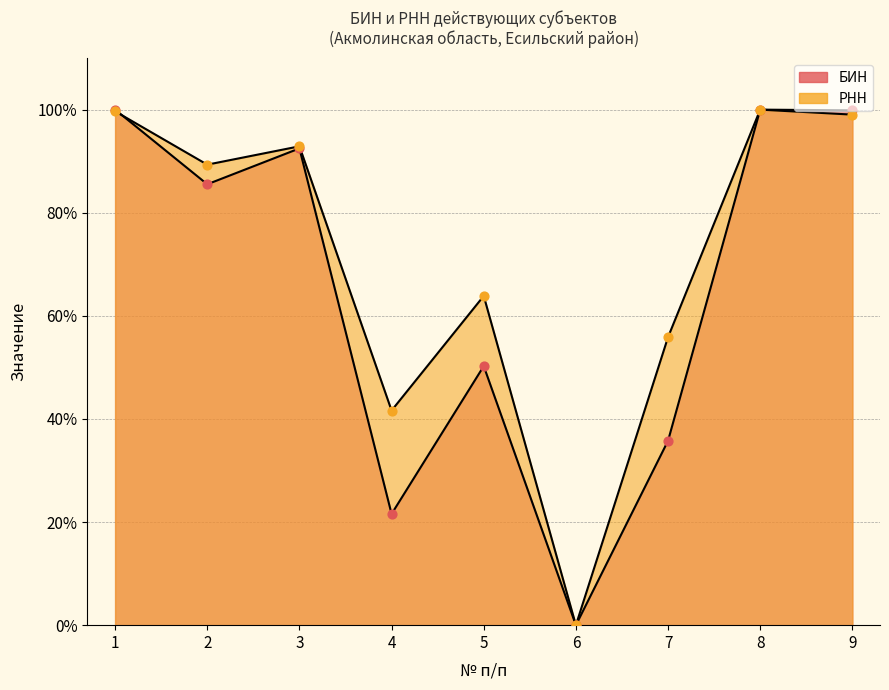

Which series has the largest total across all categories?

РНН